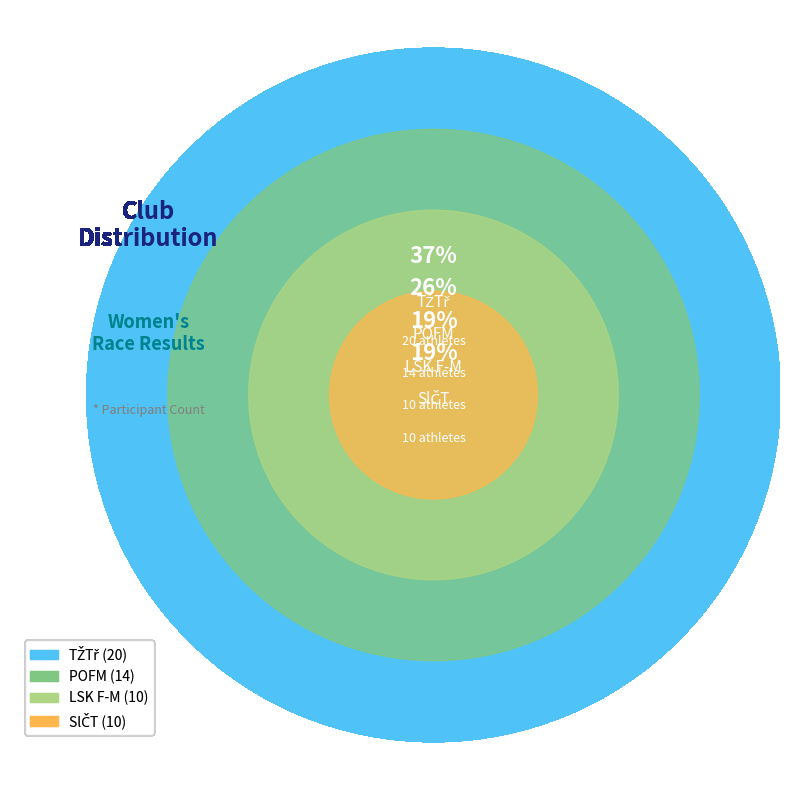

To the nearest percent, what is the average slice percentage?

25%